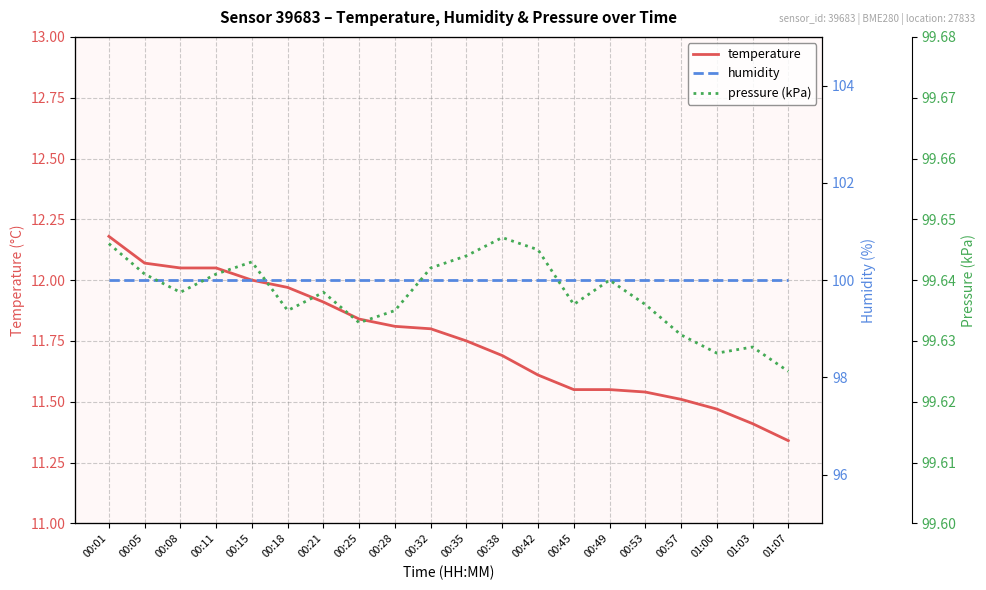

How many interior local peaks does the pressure (kPa) series have?

5